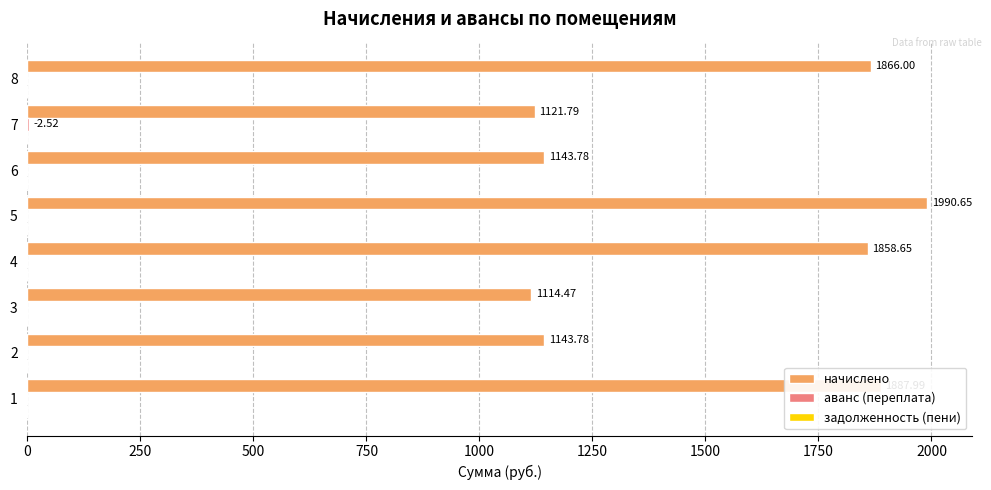

At which category is the sum across all series the highest?

5